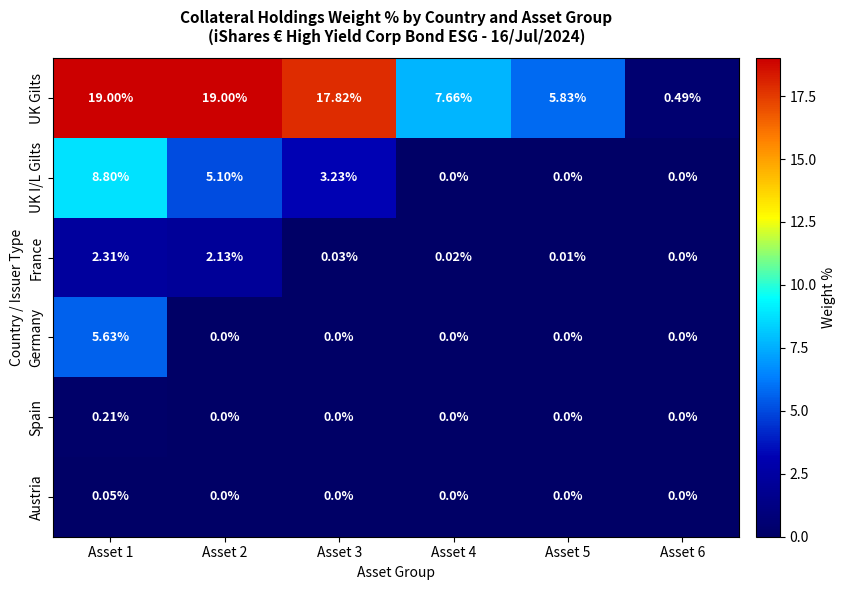

Rank the series by their maximum value, from highest to lowest.

UK Gilts, UK I/L Gilts, Germany, France, Spain, Austria